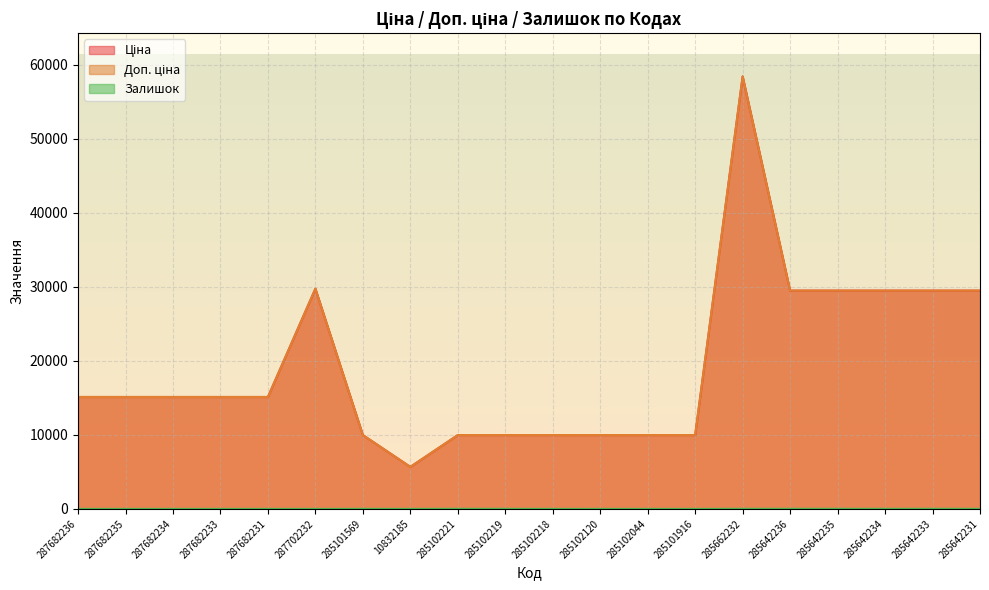

True or false: Залишок and Доп. ціна intersect in this chart.

False